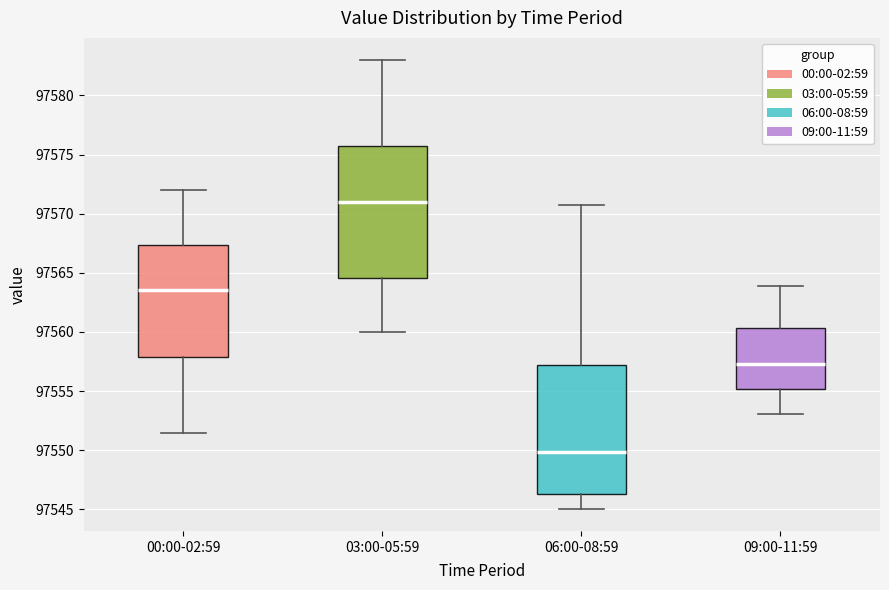

Reading left to right, read every box against the y-axis: the position of its median line, the range the box covers, and the ends of its whiskers. The values are not printed on the chart, so give them approximately, as read against the axis.

00:00-02:59: median 97563.5, box 97558.0 to 97567.5, whiskers 97551.5 to 97572.0
03:00-05:59: median 97571.0, box 97564.5 to 97575.5, whiskers 97560.0 to 97583.0
06:00-08:59: median 97550.0, box 97546.5 to 97557.0, whiskers 97545.0 to 97571.0
09:00-11:59: median 97557.5, box 97555.0 to 97560.5, whiskers 97553.0 to 97564.0